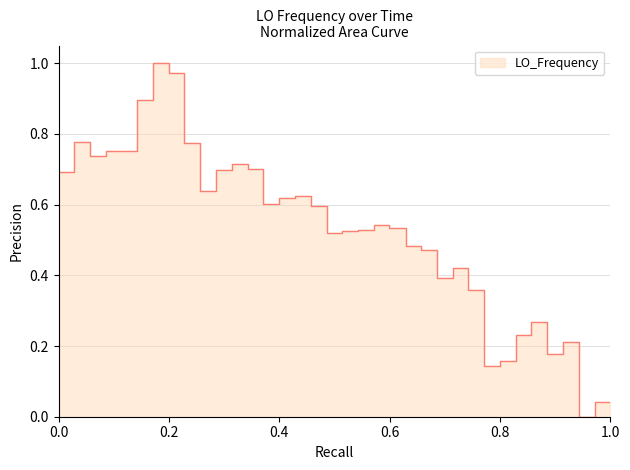

What position from the right is 1.0?

1